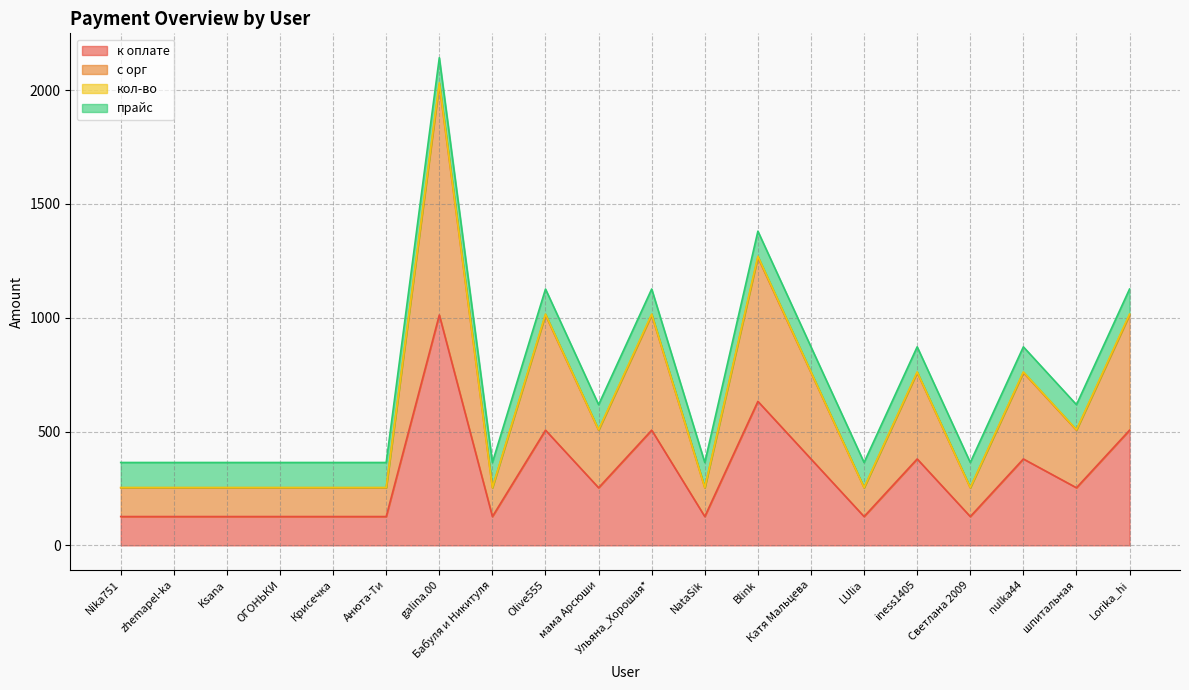

Which label corresponds to the largest value in the chart?

galina.00